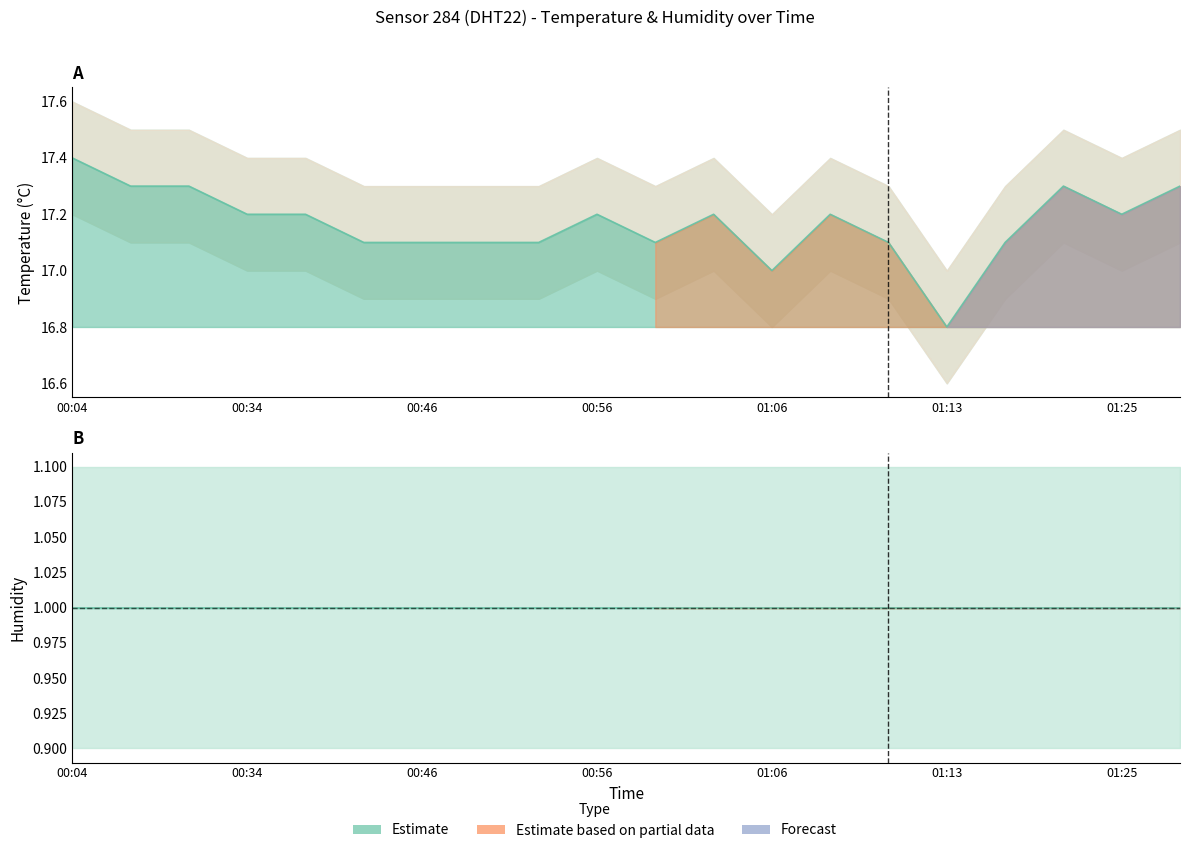

Between 00:53 and 00:58, which is larger?

00:53